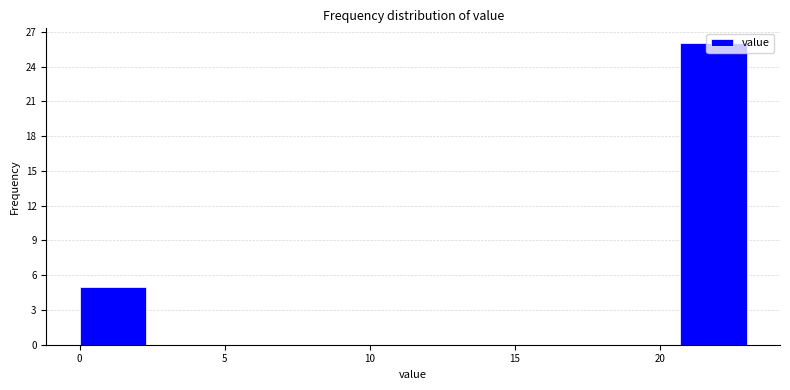

Over which range of the x-axis is the bar tallest?

20.7 to 23.0